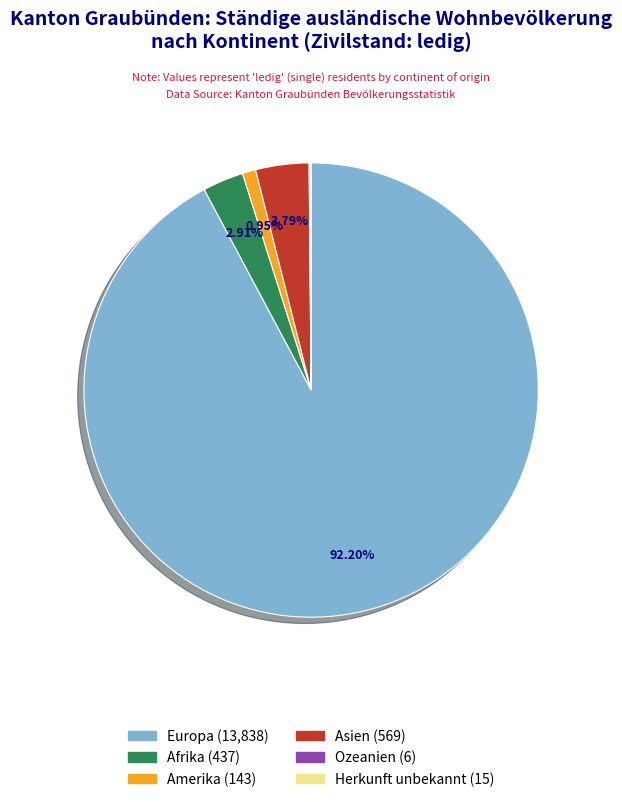

Is there a majority slice in this chart?

Yes